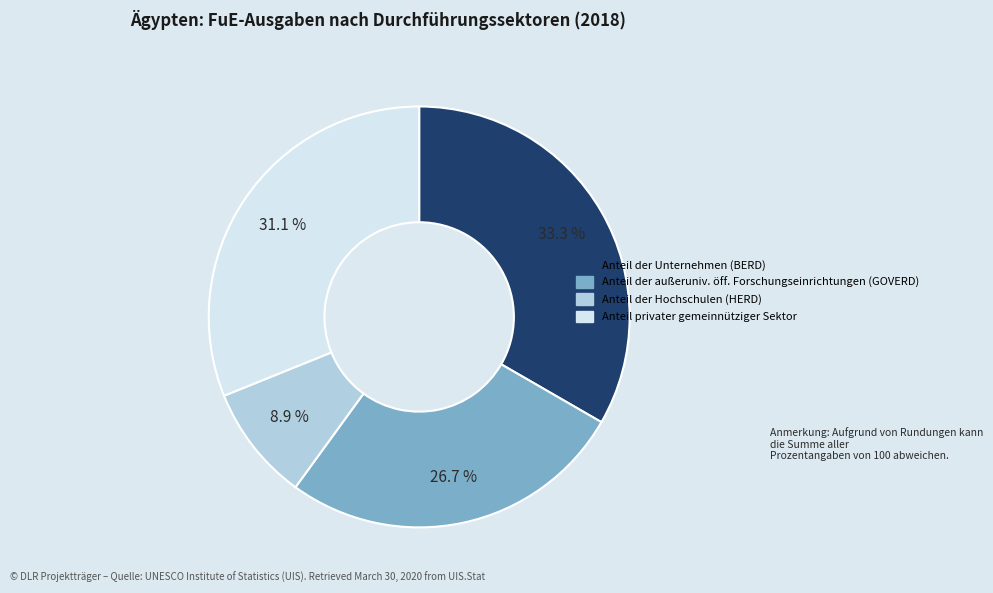

What percentage is NOT represented by Anteil der außeruniv. öff. Forschungseinrichtungen (GOVERD)?

73.3%